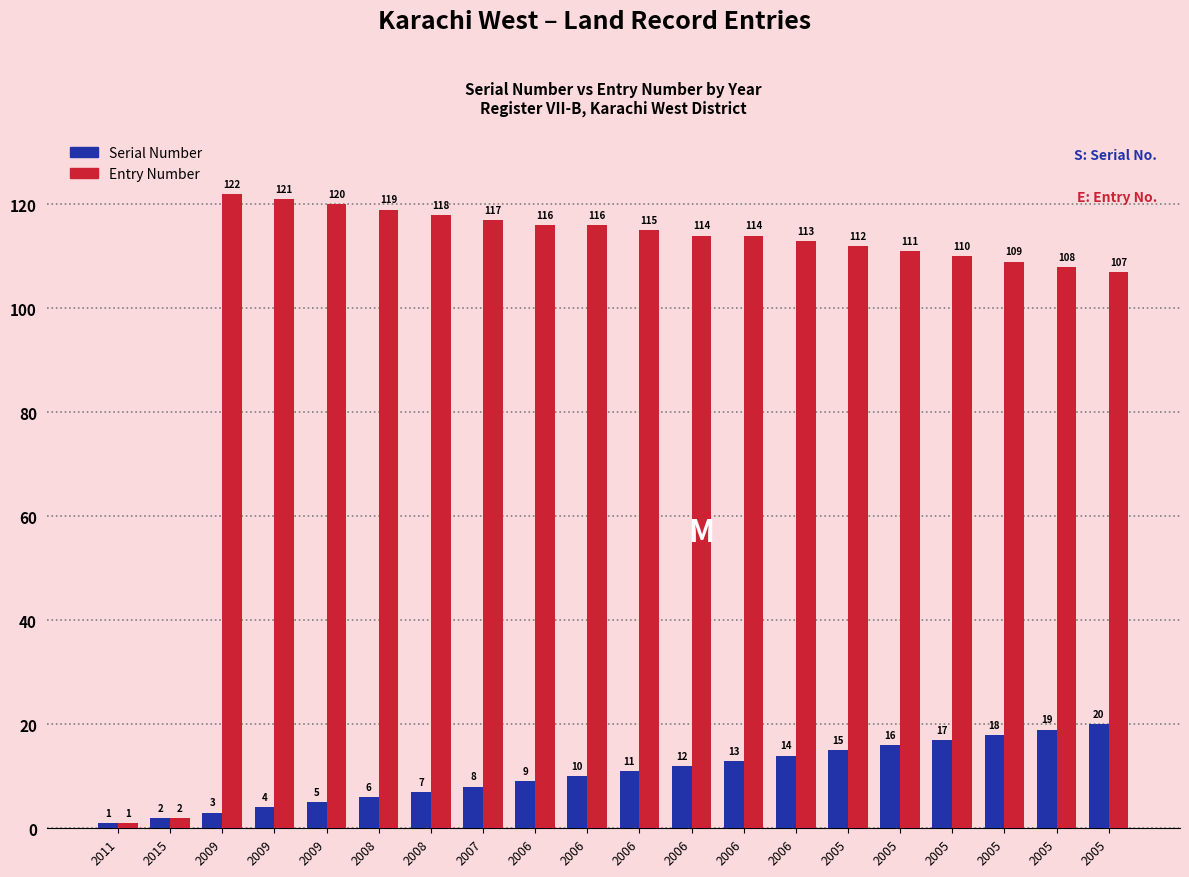

True or false: Entry Number has a value of 179 at 2006.

False